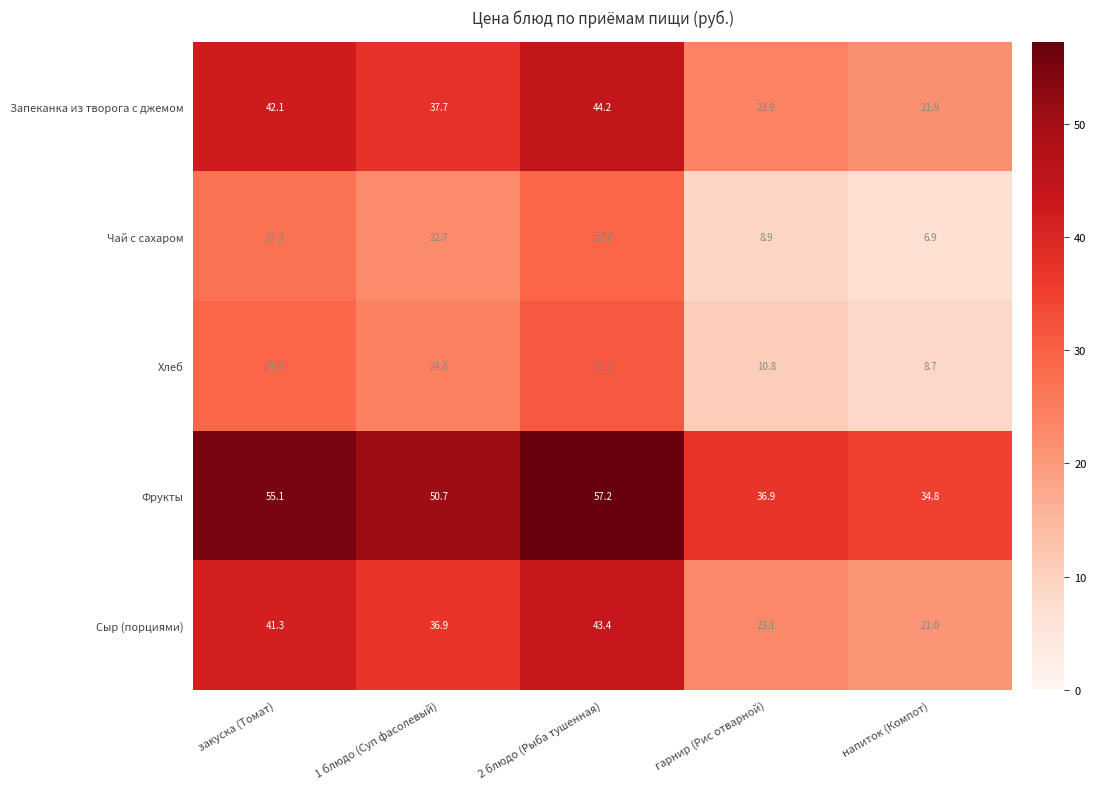

Reading right to left, extract all data points from this chart.

Запеканка из творога с джемом: 21.9	23.9	44.2	37.7	42.1
Чай с сахаром: 6.9	8.9	29.3	22.7	27.2
Хлеб: 8.7	10.8	31.1	24.6	29.0
Фрукты: 34.8	36.9	57.2	50.7	55.1
Сыр (порциями): 21.0	23.1	43.4	36.9	41.3